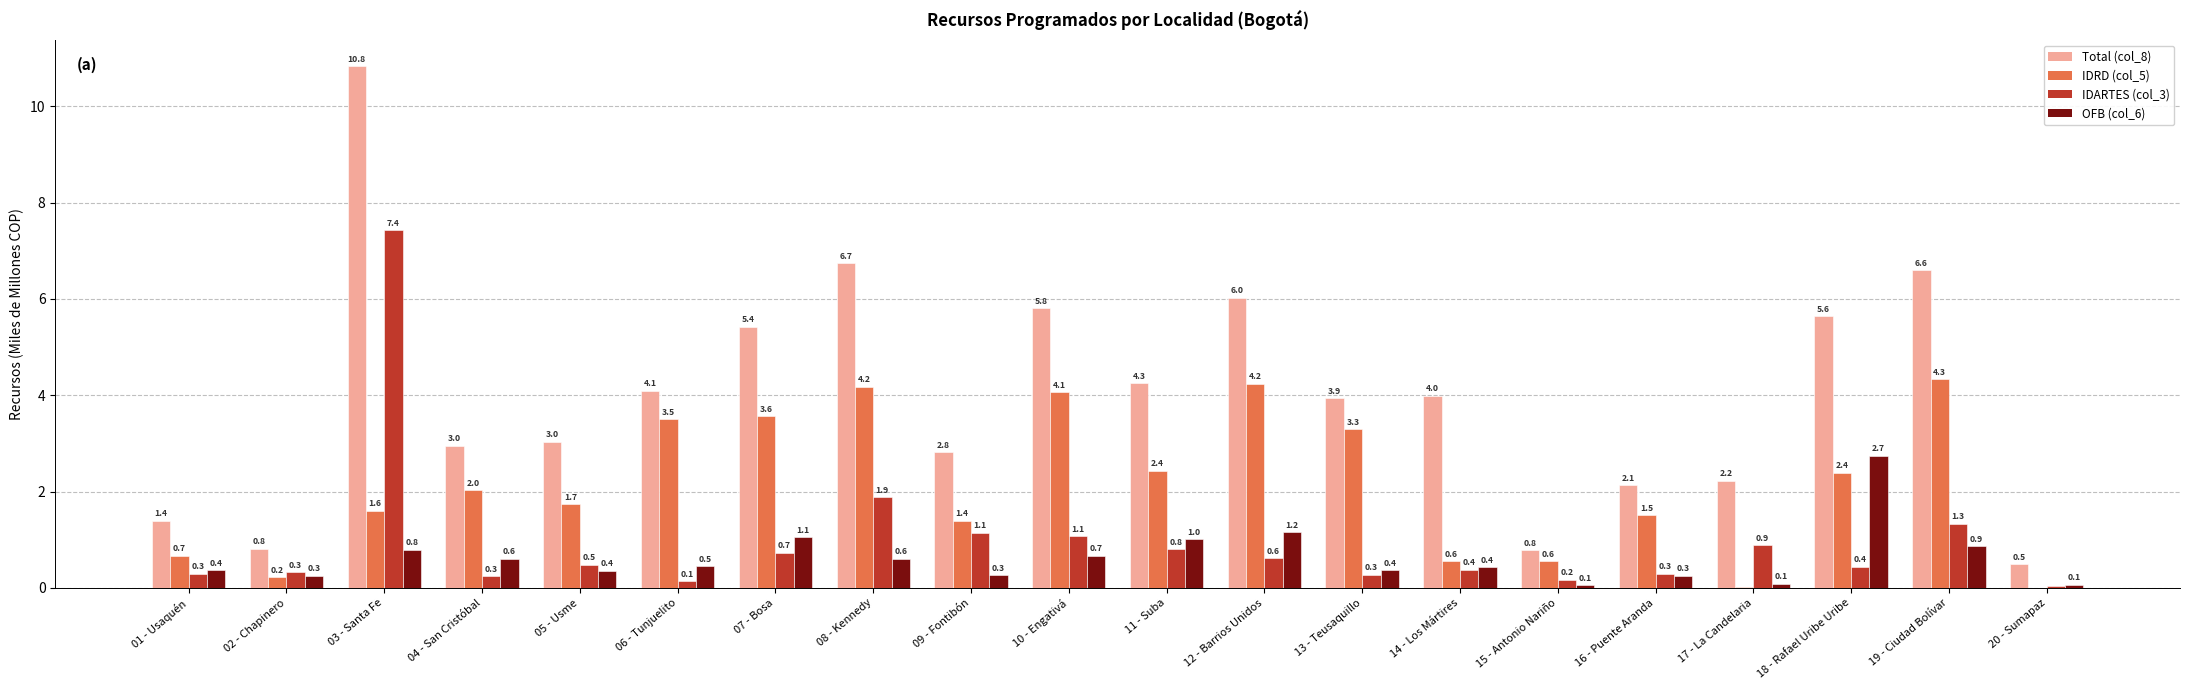

At which category is the sum across all series the highest?

03 - Santa Fe